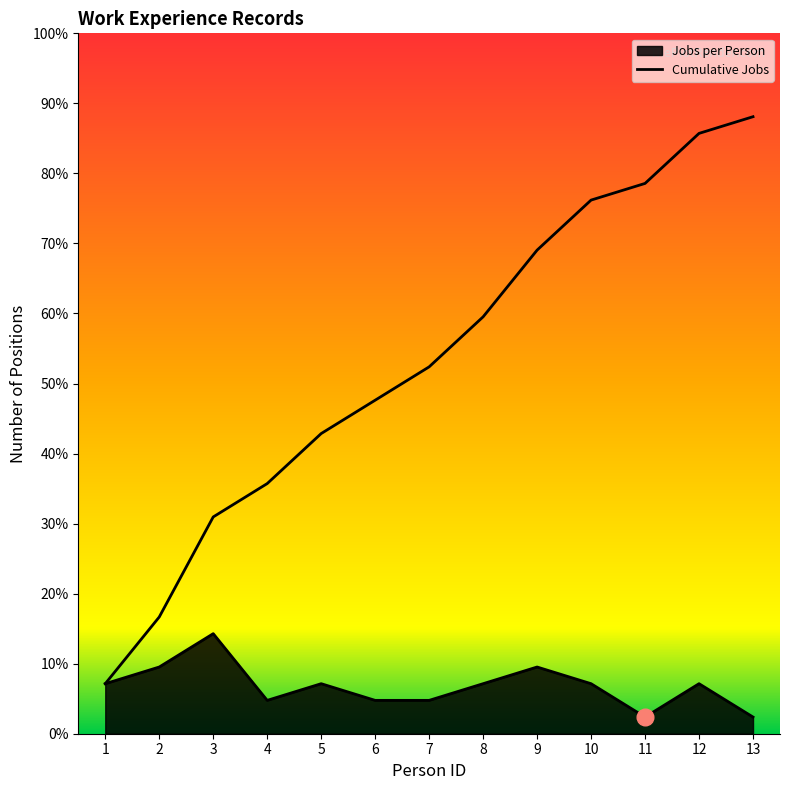

What is the sum of the Cumulative Jobs values at 11 and 12?

69